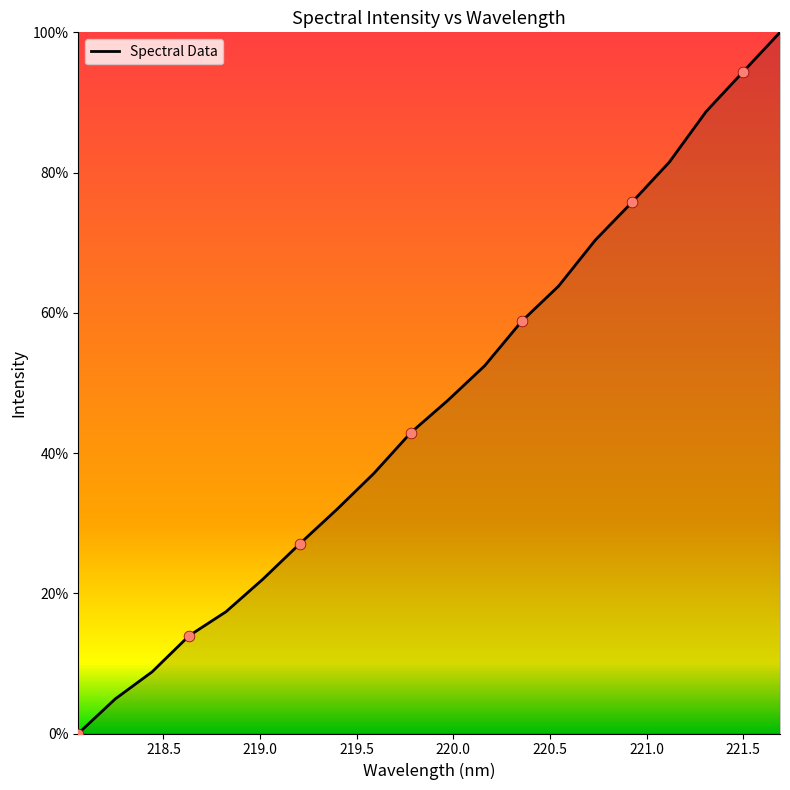

How many lines are shown in the chart?

1